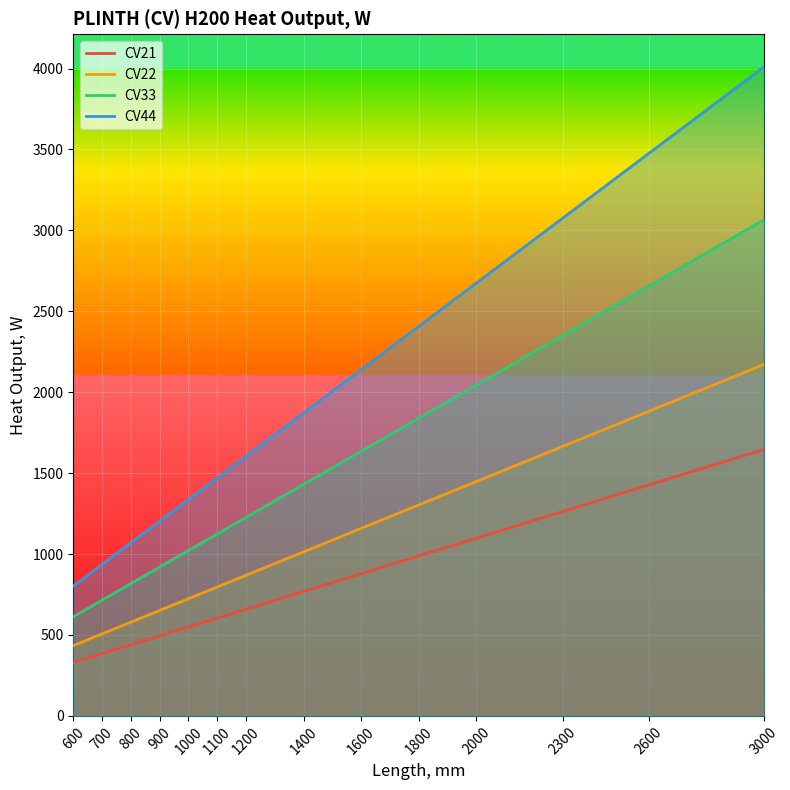

Which label corresponds to the smallest value in the chart?

600